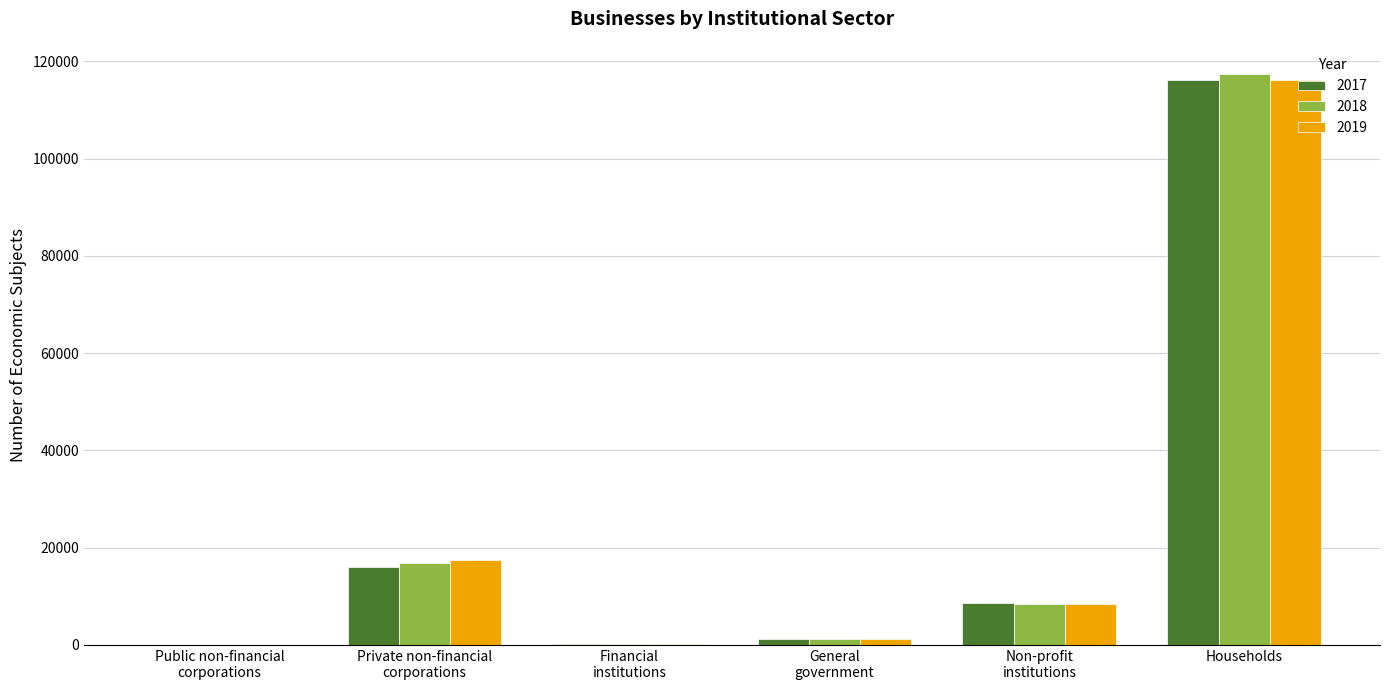

Are the bars horizontal?

No